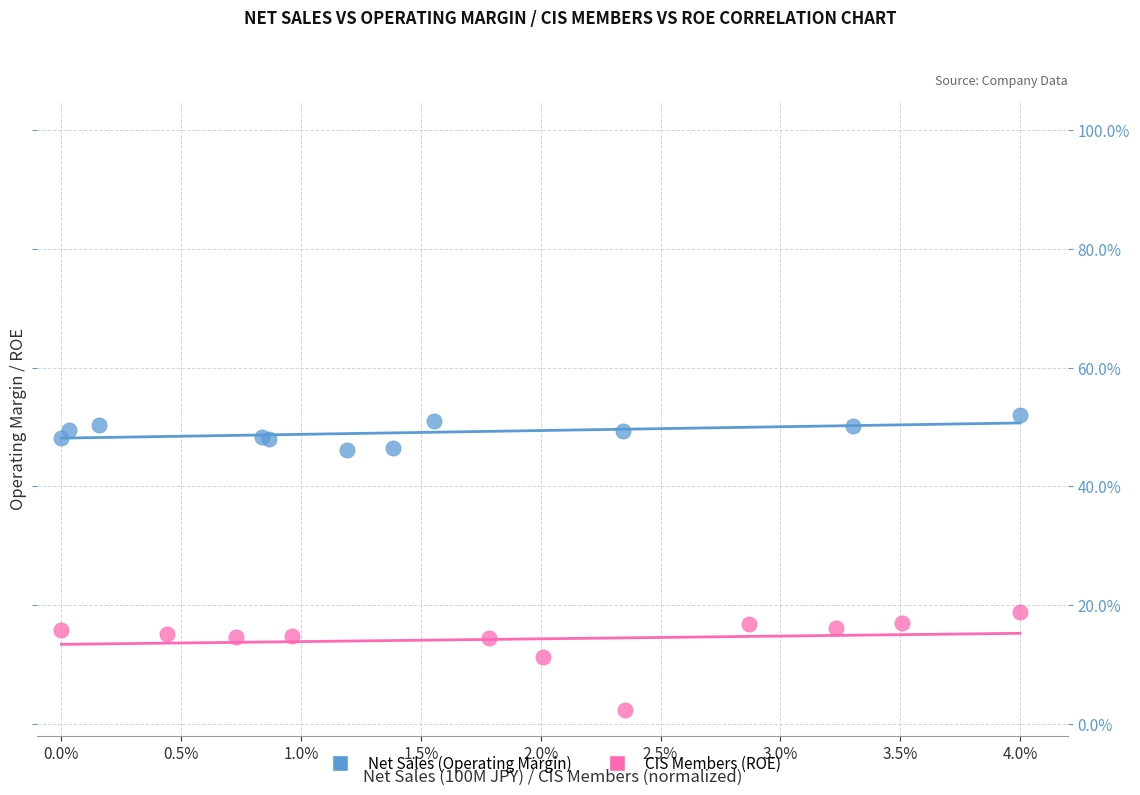

Which series reaches the minimum Y coordinate?

CIS Members (ROE)